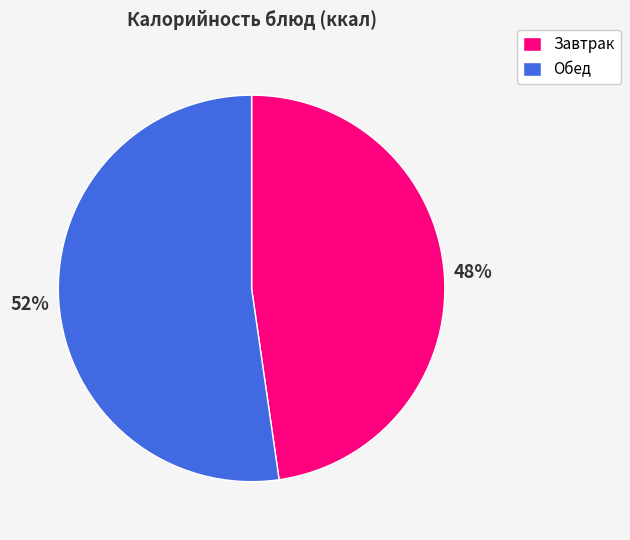

To the nearest percent, what portion does Обед represent?

52%